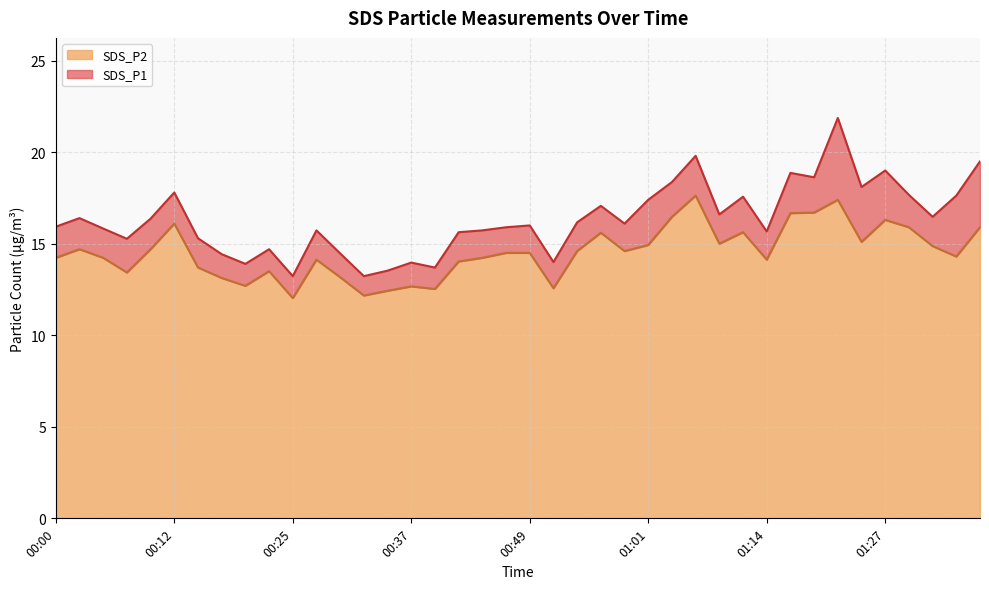

What is the greatest value displayed?

21.9